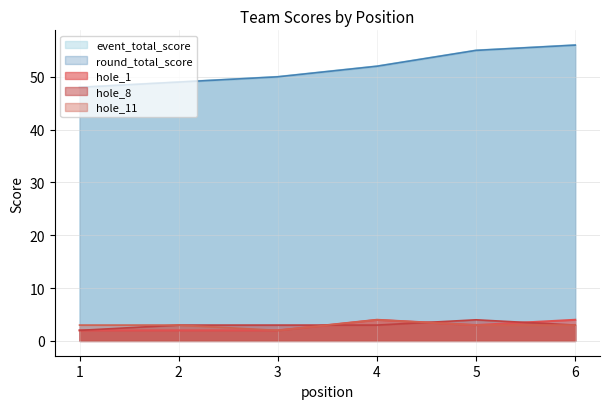

True or false: round_total_score and hole_1 cross at least once.

False